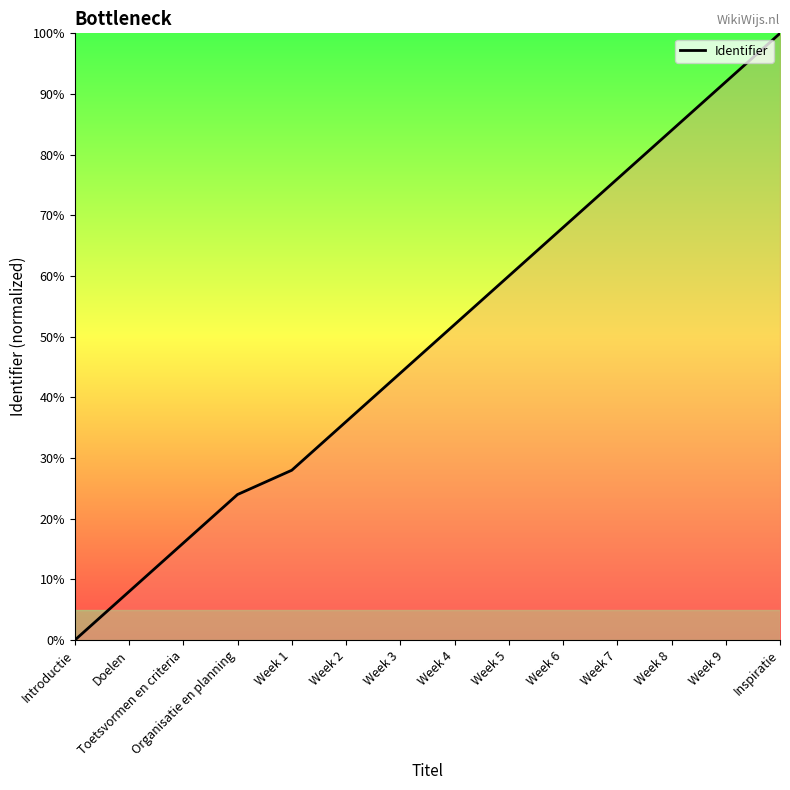

Is it true that the value at Toetsvormen en criteria is 16.0?

True